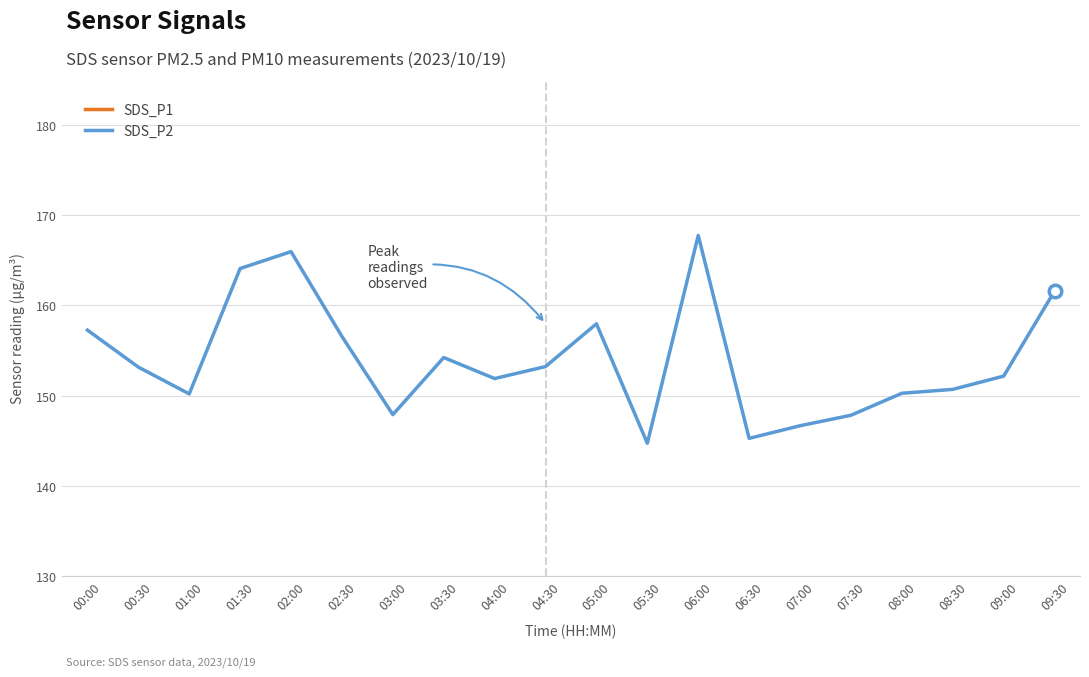

What is the difference between the second highest and minimum values in the SDS_P2 series?

21.2